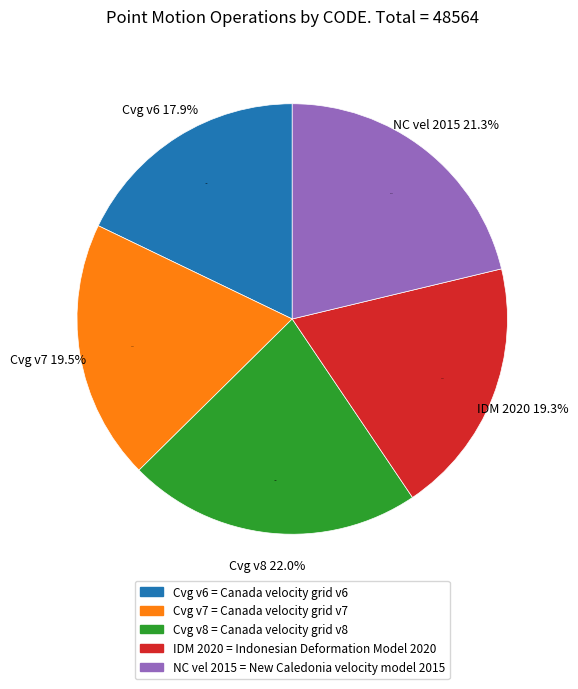

Rank the categories by value from lowest to highest.

Canada velocity grid v6, Indonesian Deformation Model 2020, Canada velocity grid v7, New Caledonia velocity model 2015, Canada velocity grid v8